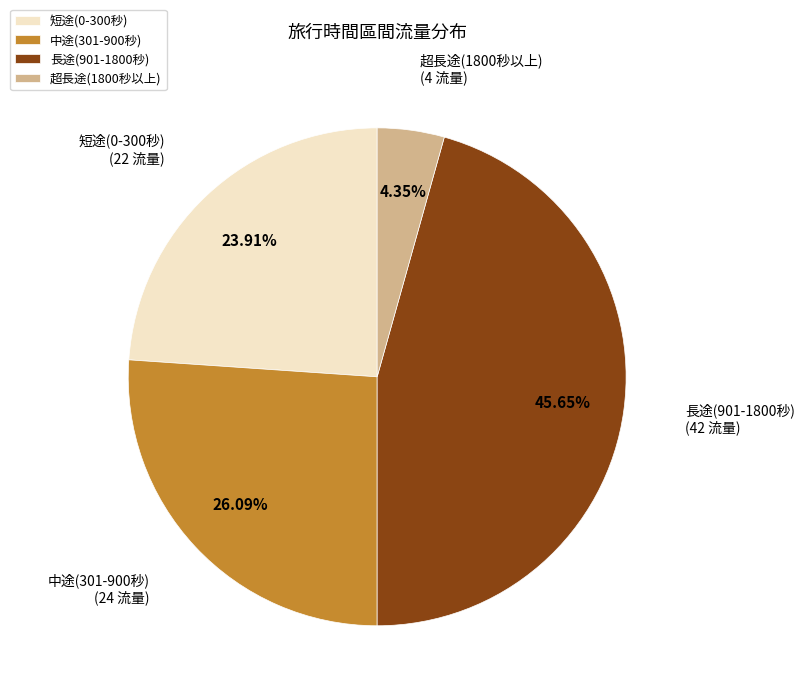

Does 中途(301-900秒) account for over 50% of the chart?

No